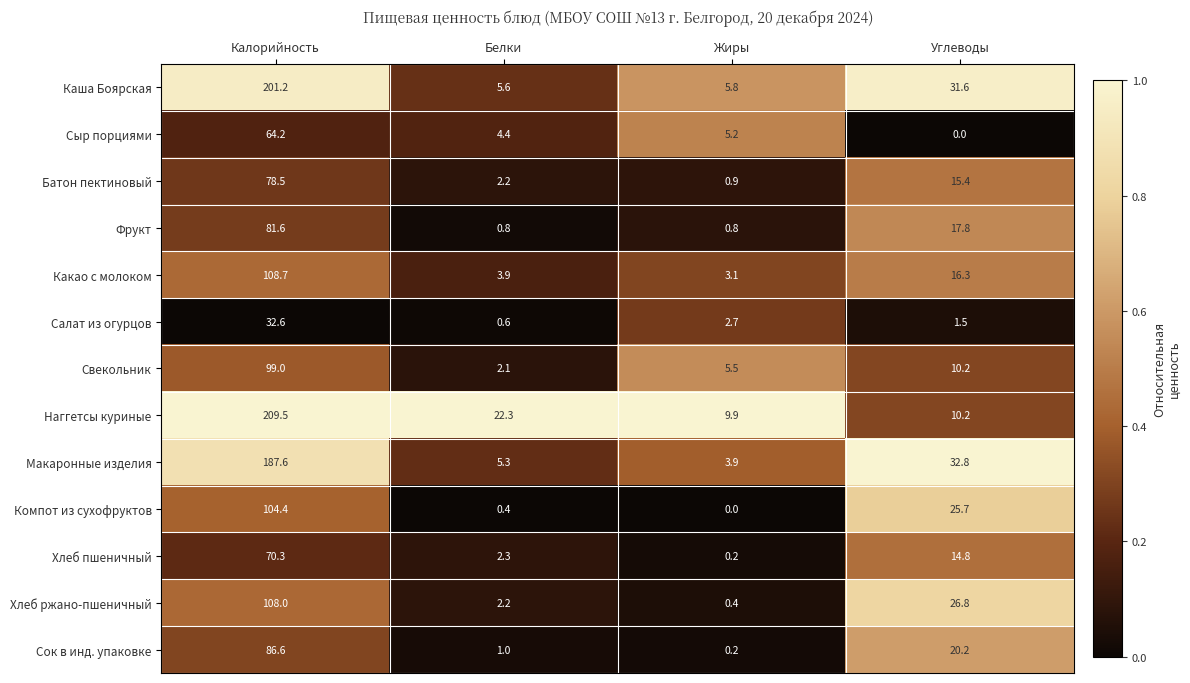

What is the difference between the second highest and minimum values in the Свекольник series?

8.1